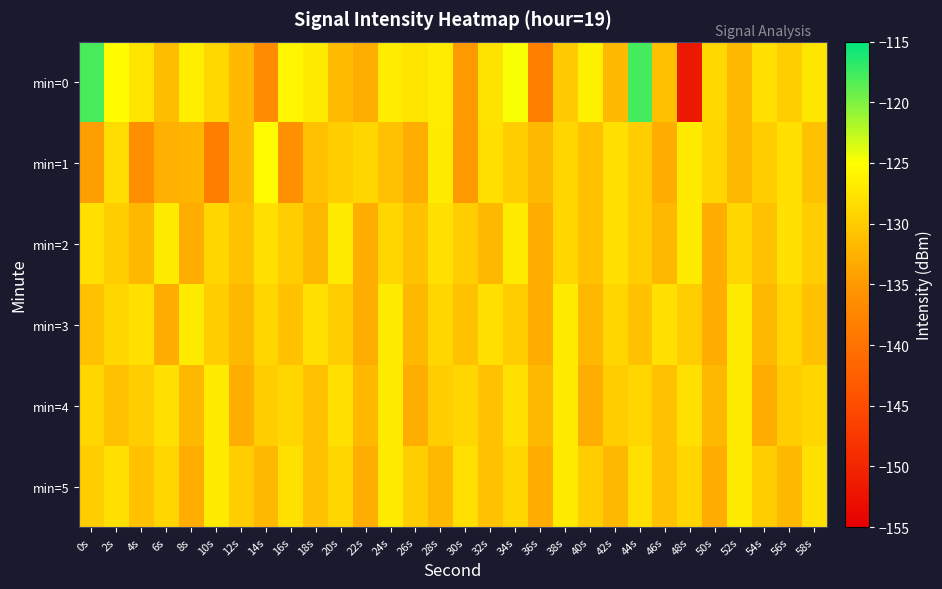

Which series has the largest range (max minus min)?

min=0